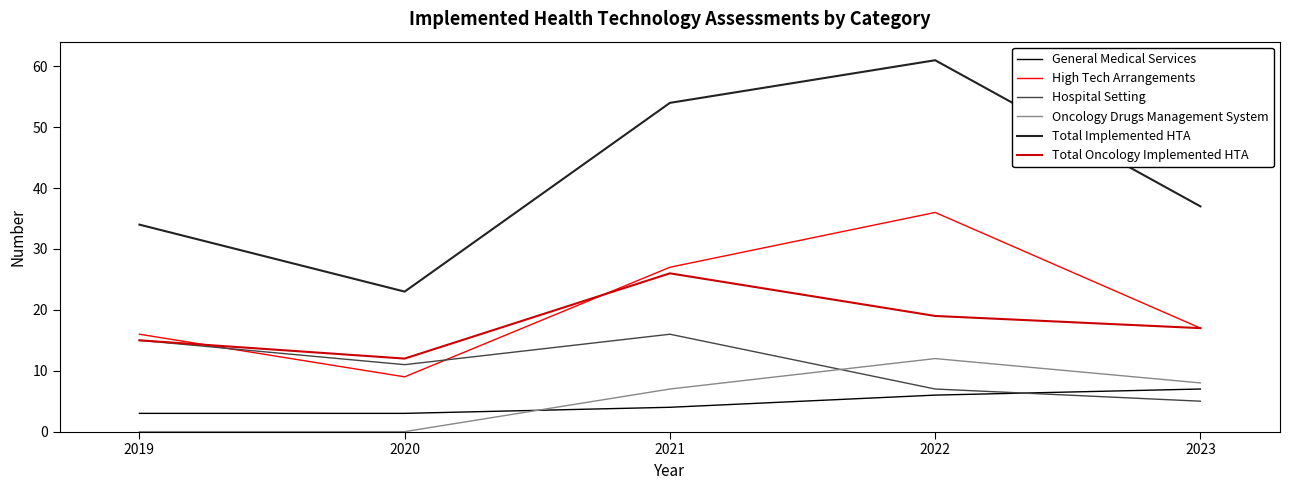

Which series has the largest range (max minus min)?

Total Implemented HTA